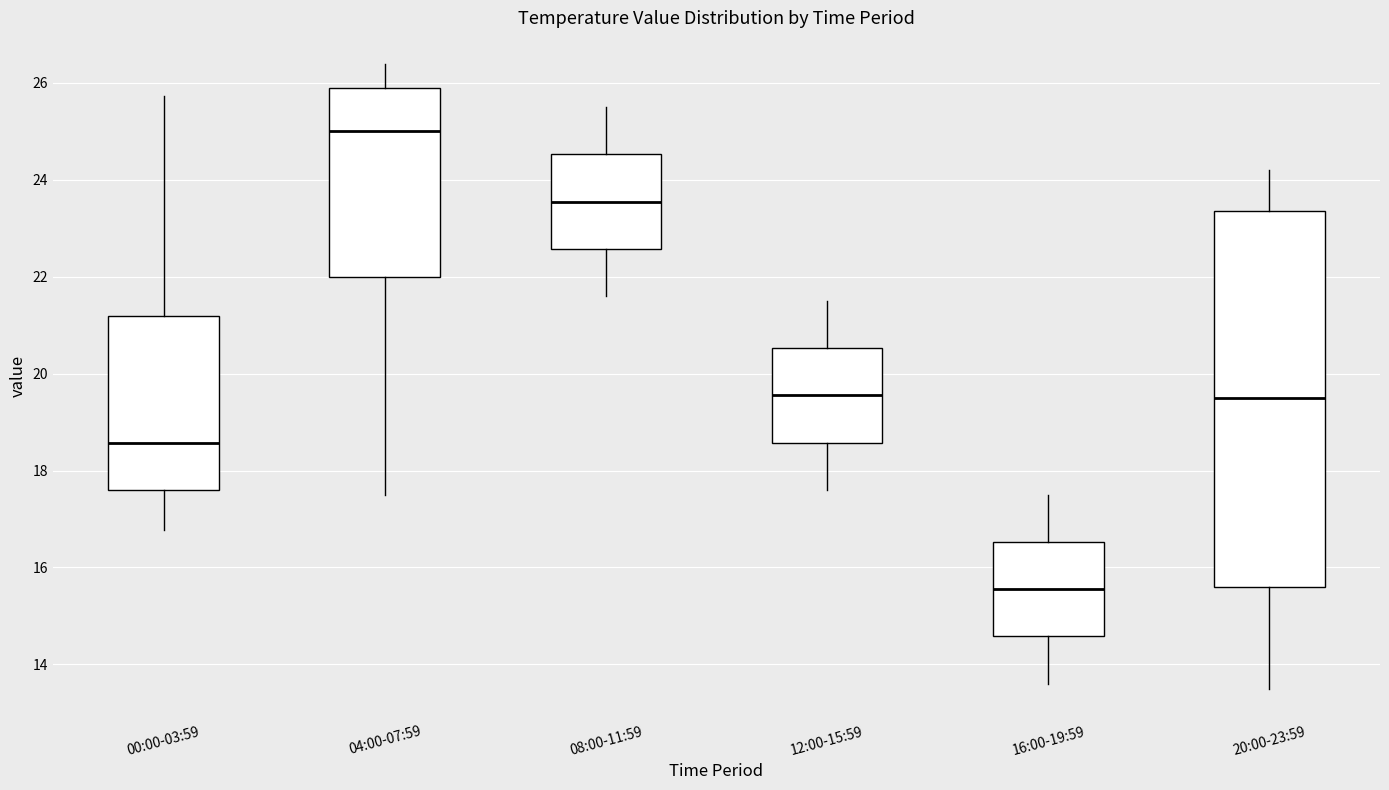

Which box's median line is the lowest?

16:00-19:59